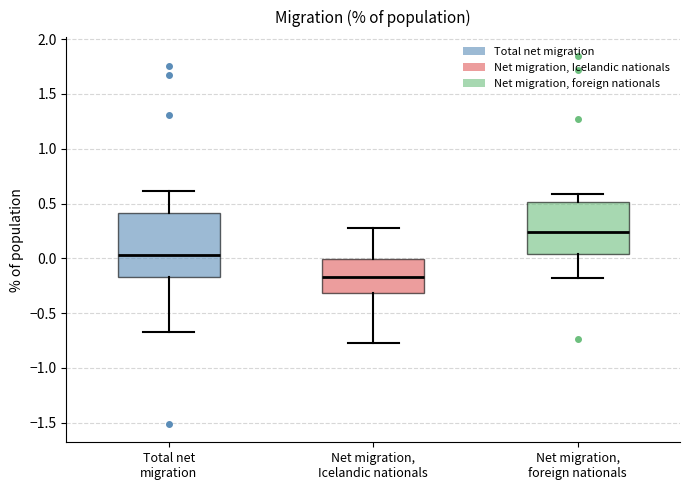

Comparing the boxes themselves (not the whiskers), which one is the tallest?

Total net migration